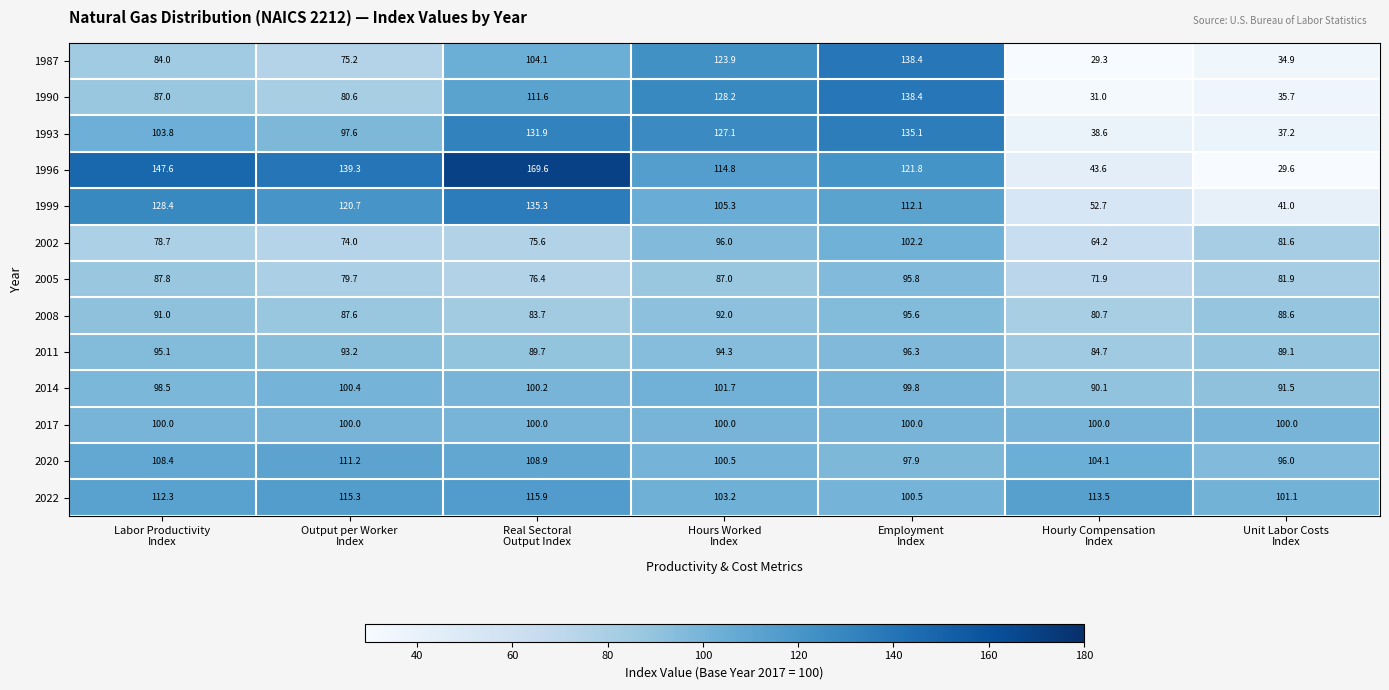

What is the total value across all series at Output per Worker
Index?

1274.8